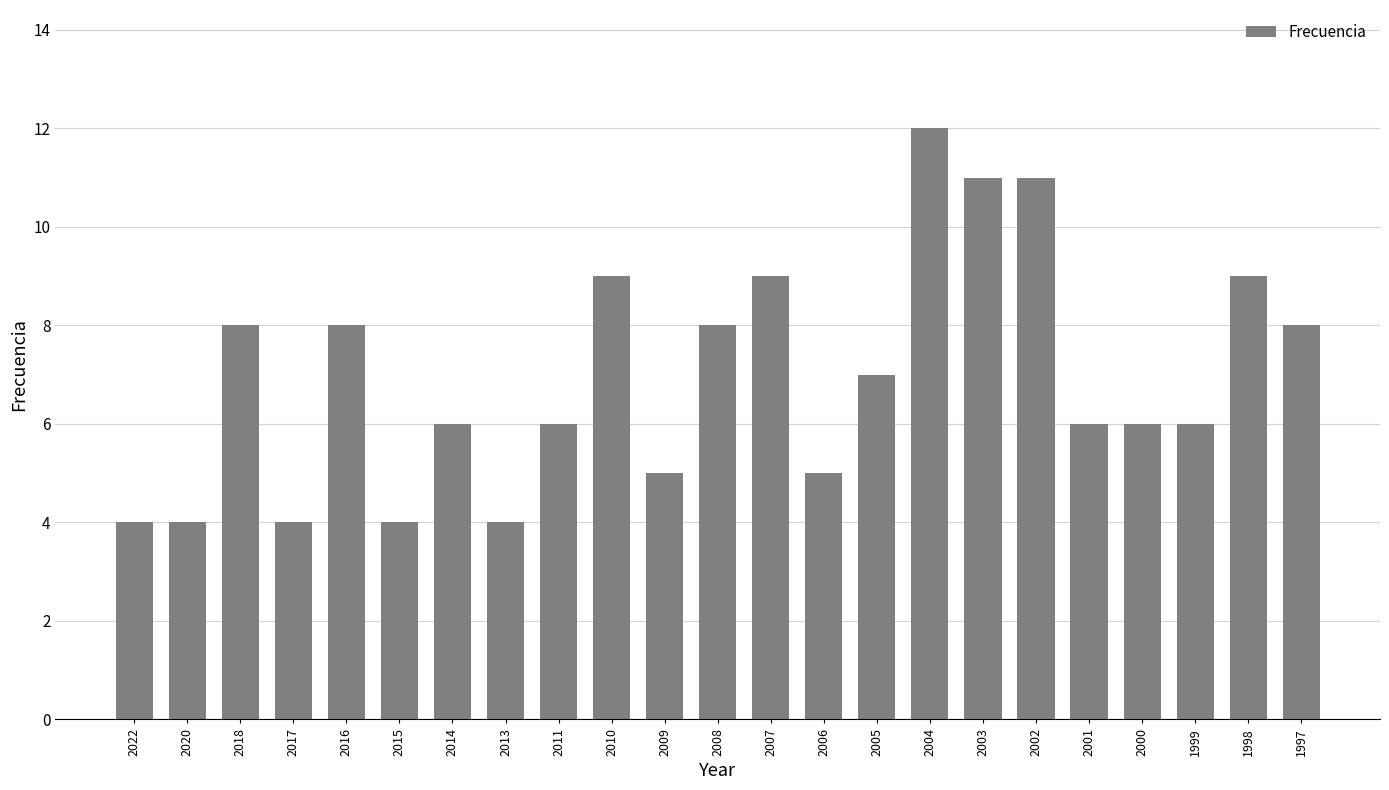

What is the value of the 4th bar from the left?

4